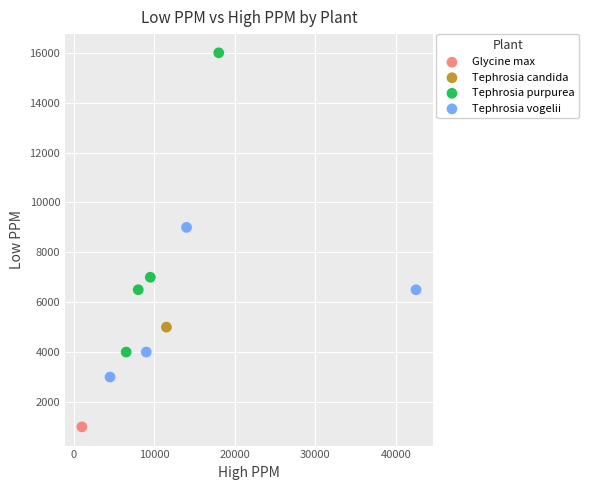

What are all the series names shown in the legend?

Glycine max, Tephrosia candida, Tephrosia purpurea, Tephrosia vogelii